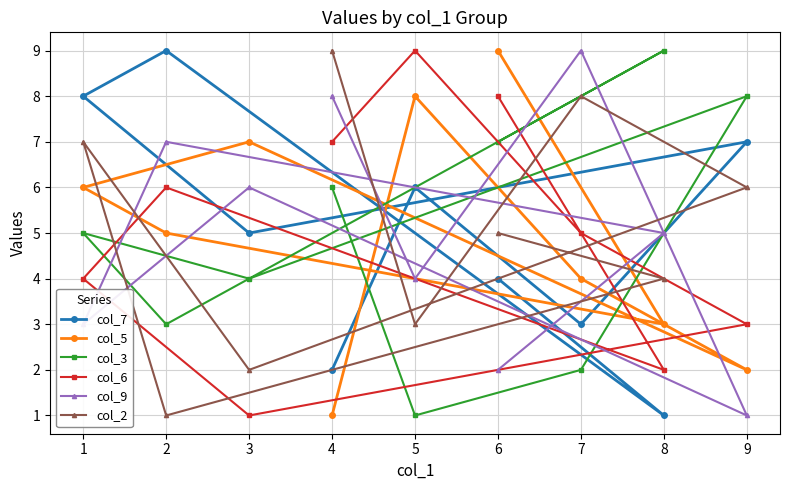

How many intersections are there between col_3 and col_9?

5